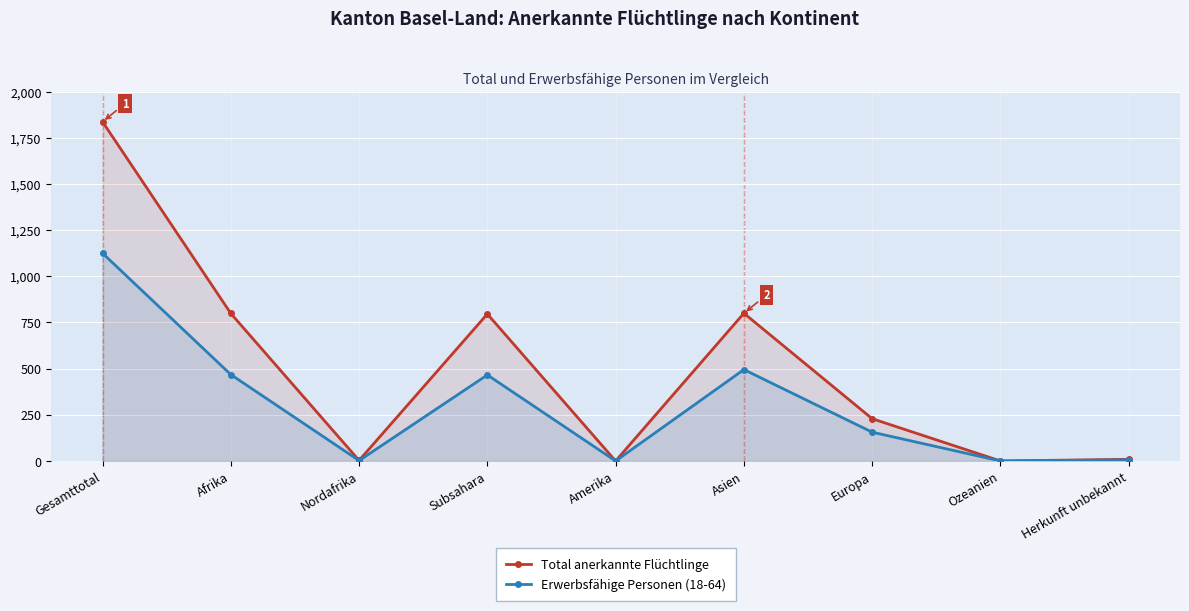

How many distinct data groups are displayed?

2